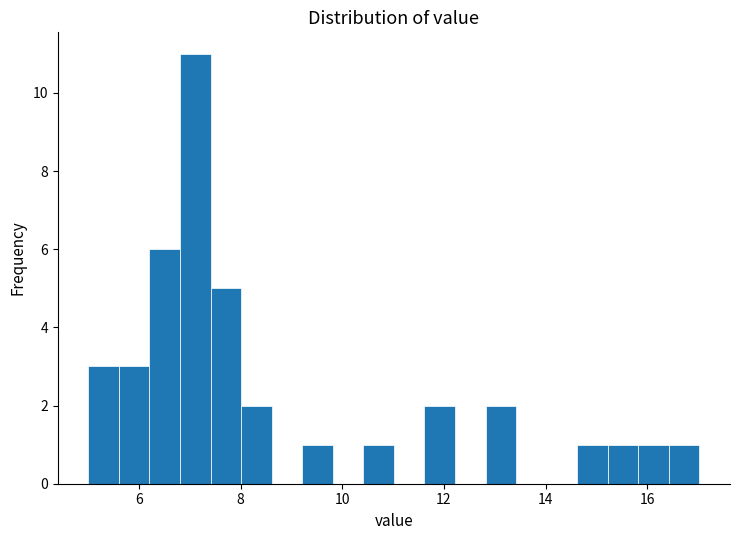

Read against the x-axis, roughly where is the centre of the tallest bar?

7.2